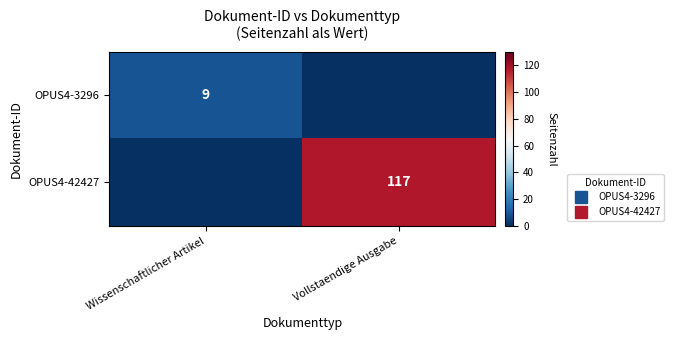

Count the OPUS4-42427 values in the range 0 to 117.

2